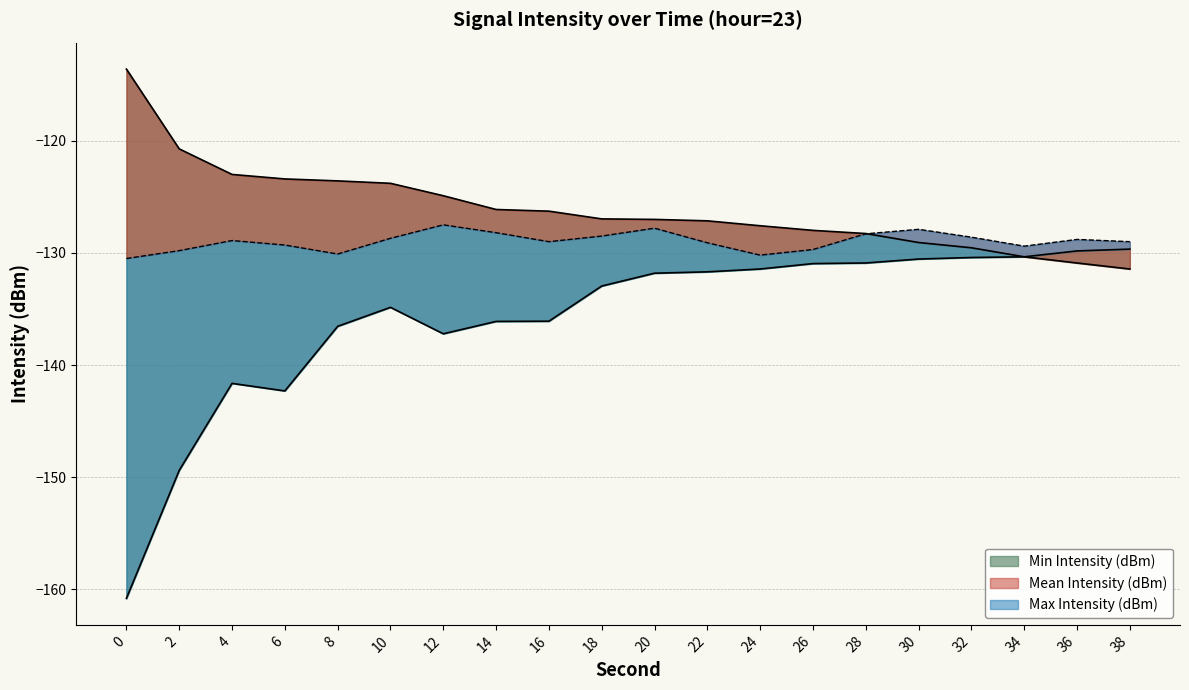

List the series in order of their overall mean, highest first.

Max Intensity (dBm), Mean Intensity (dBm), Min Intensity (dBm)